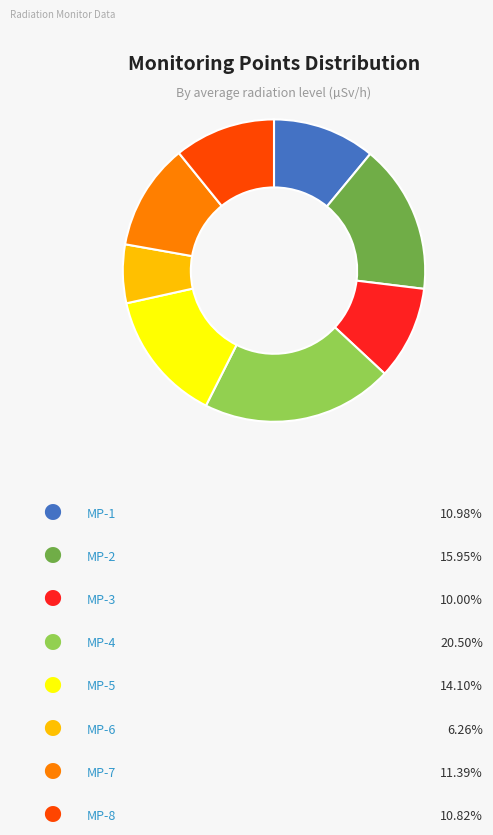

Count the number of slices in the pie.

8